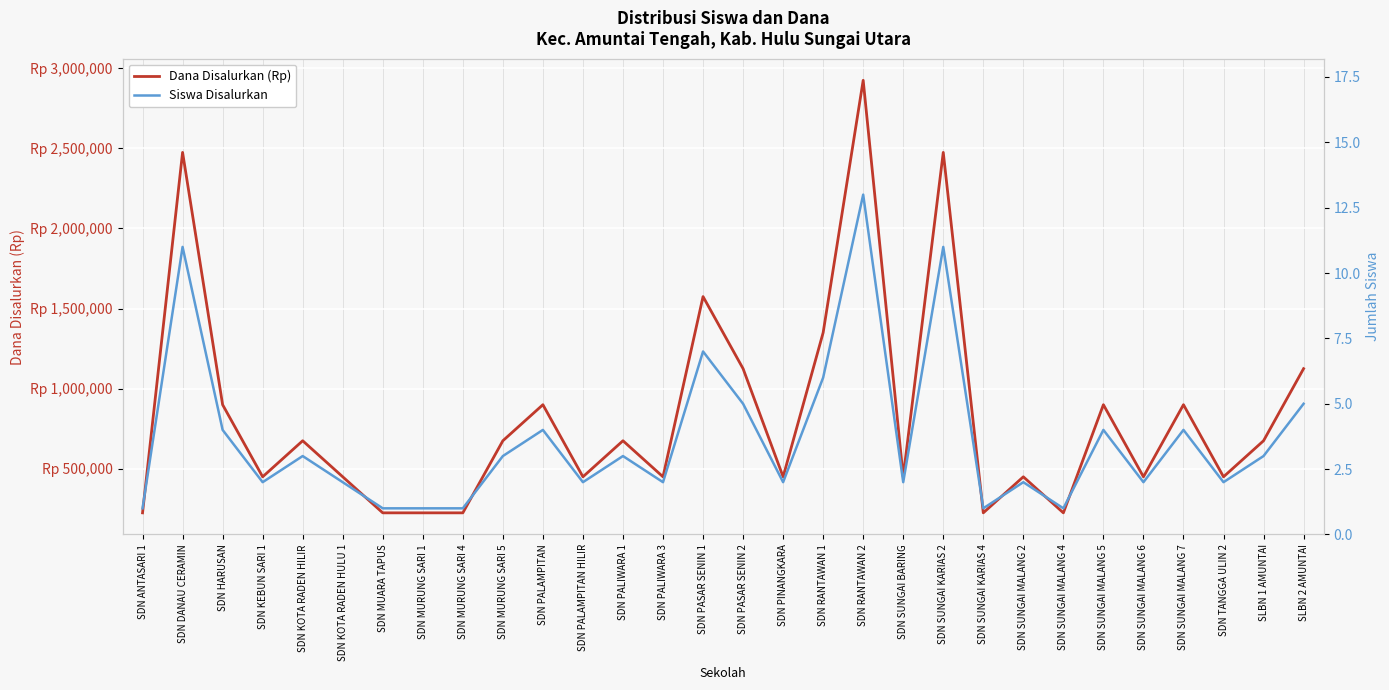

True or false: Dana Disalurkan (Rp) and Siswa Disalurkan intersect in this chart.

False